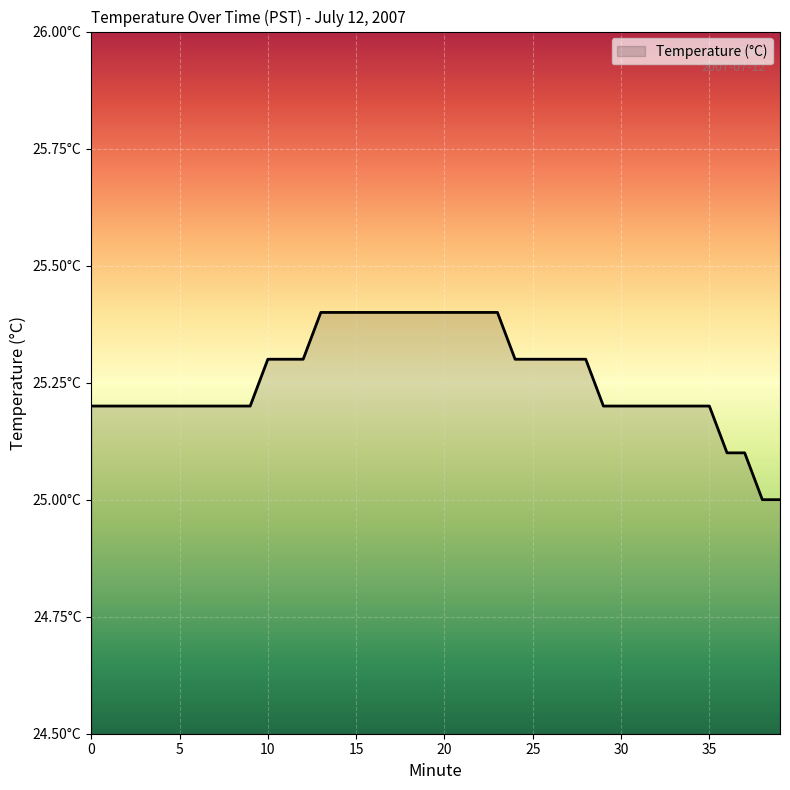

True or false: the data has more than 1 interior local peaks.

False